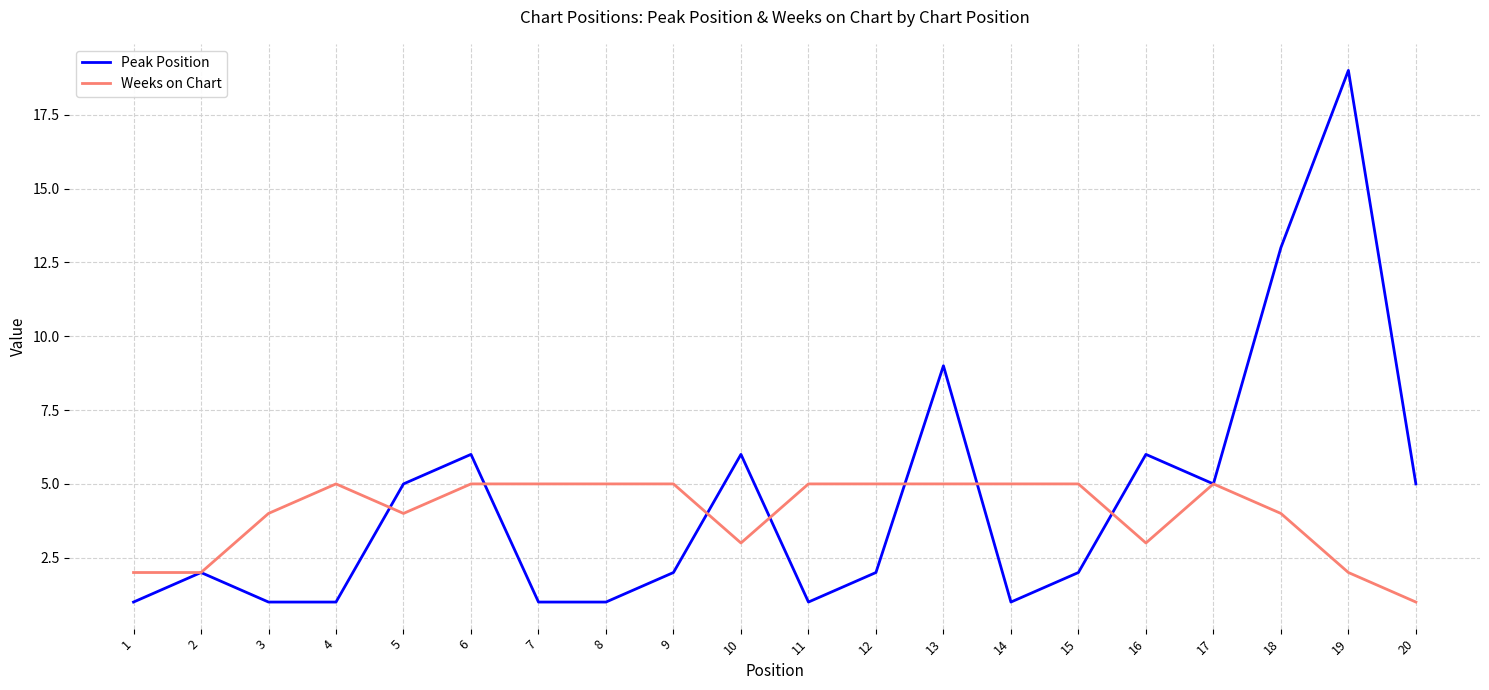

What value does the Peak Position series have at 18?

13